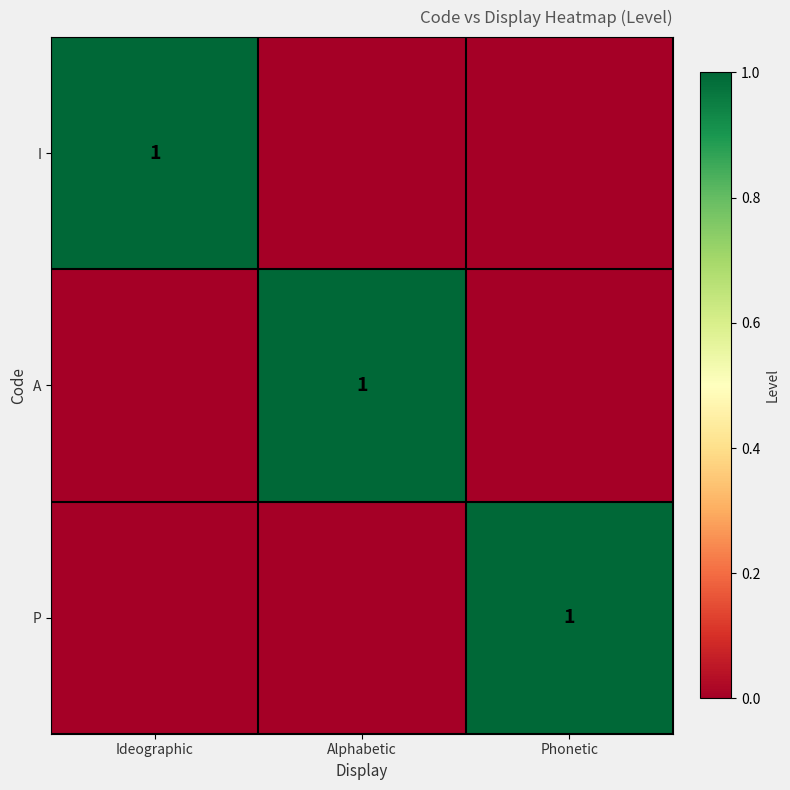

The value of I at Ideographic is 1. True or false?

True